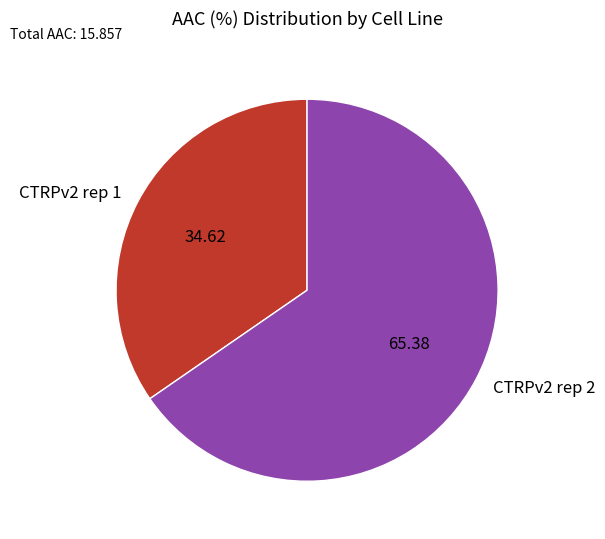

Does any single category account for the majority?

Yes